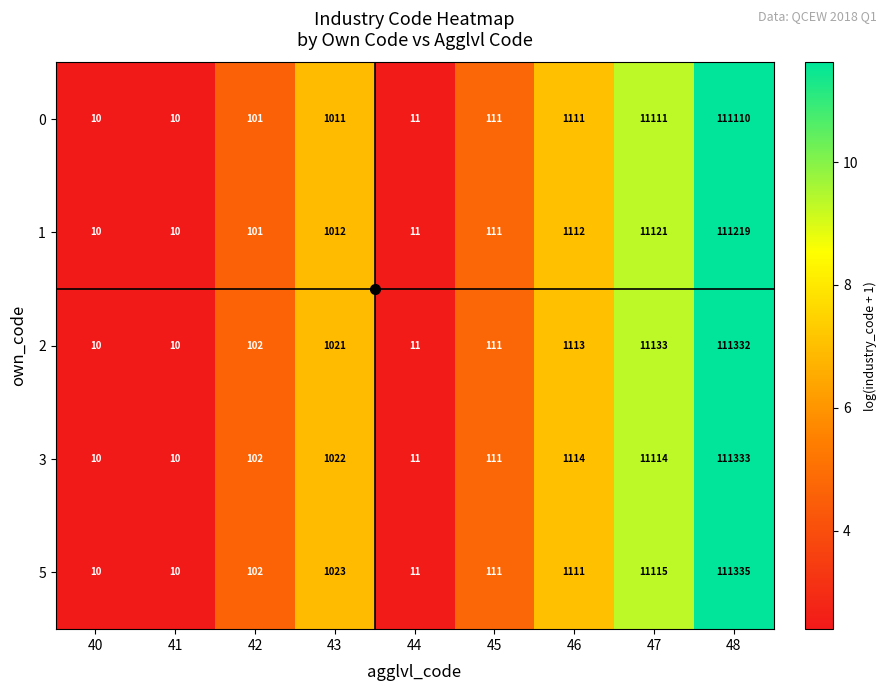

Between 42 and 43, which series saw the biggest shift?

5